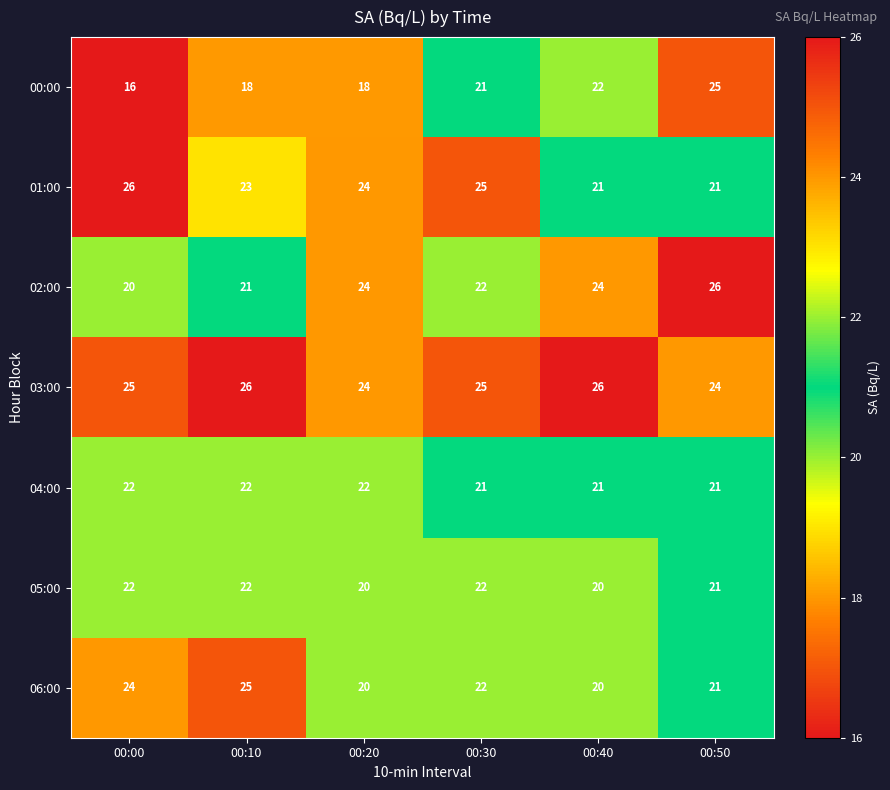

How many 06:00 values are between 20 and 24?

5